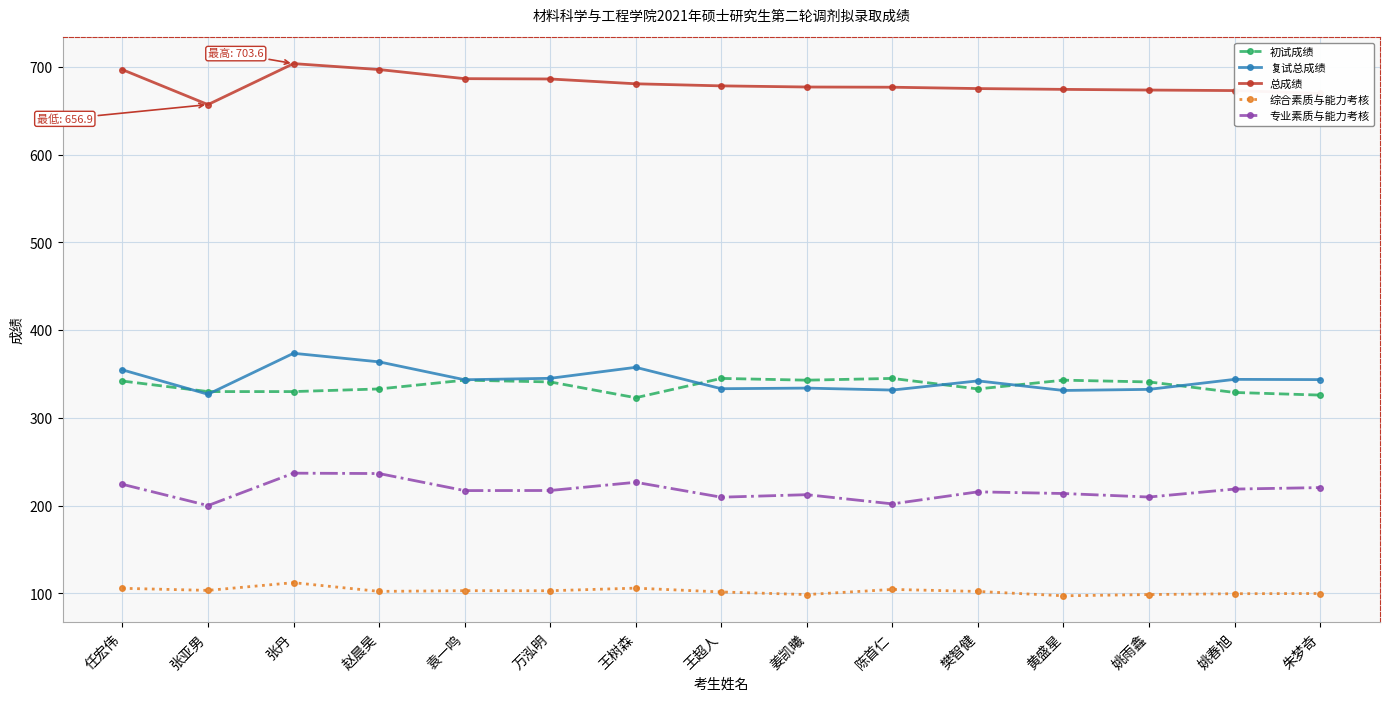

Is this an area chart (filled region under the line)?

No